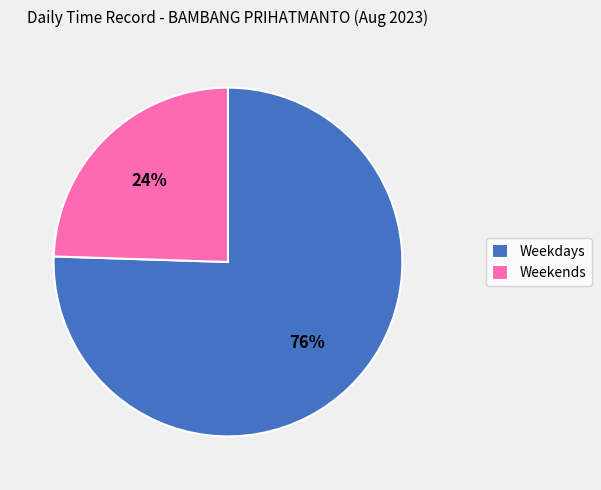

What is the smallest slice in the pie chart?

Weekends